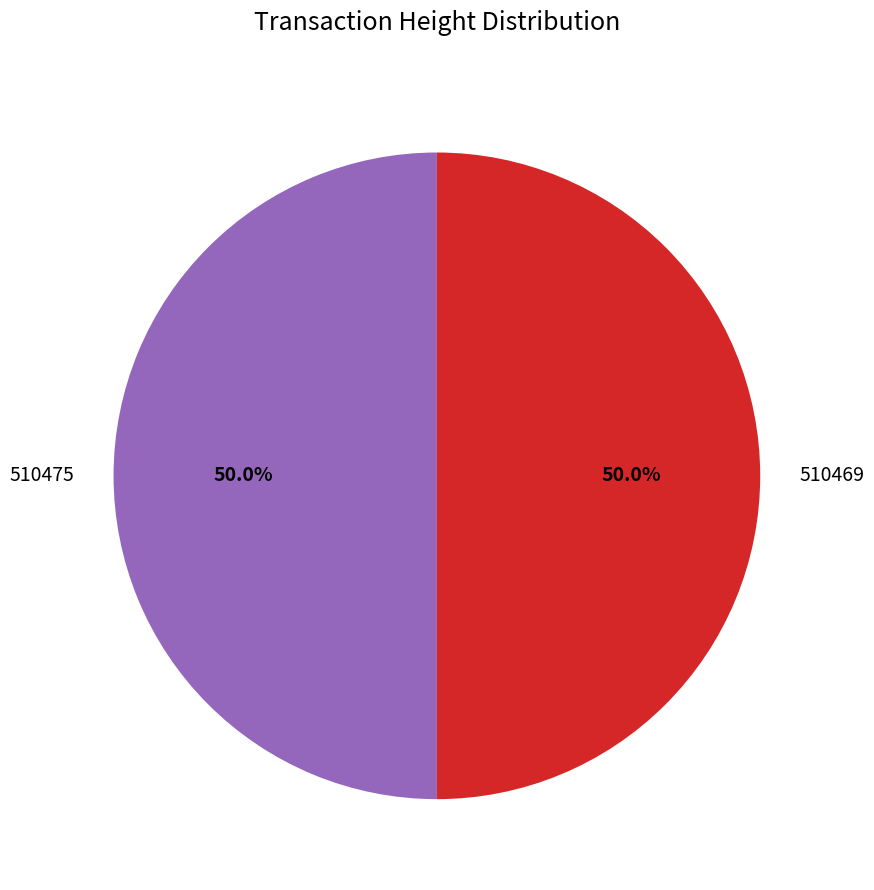

What portion of the pie excludes 510475?

50.0%